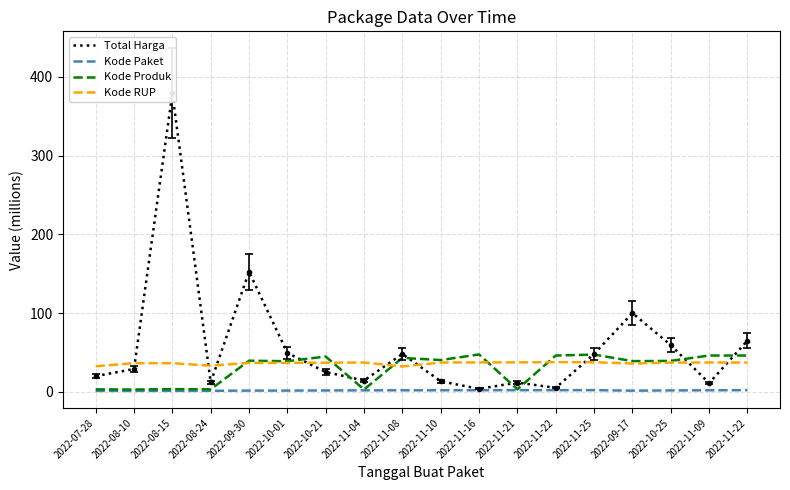

Where is Kode Paket nearest to the value 1?

2022-07-28